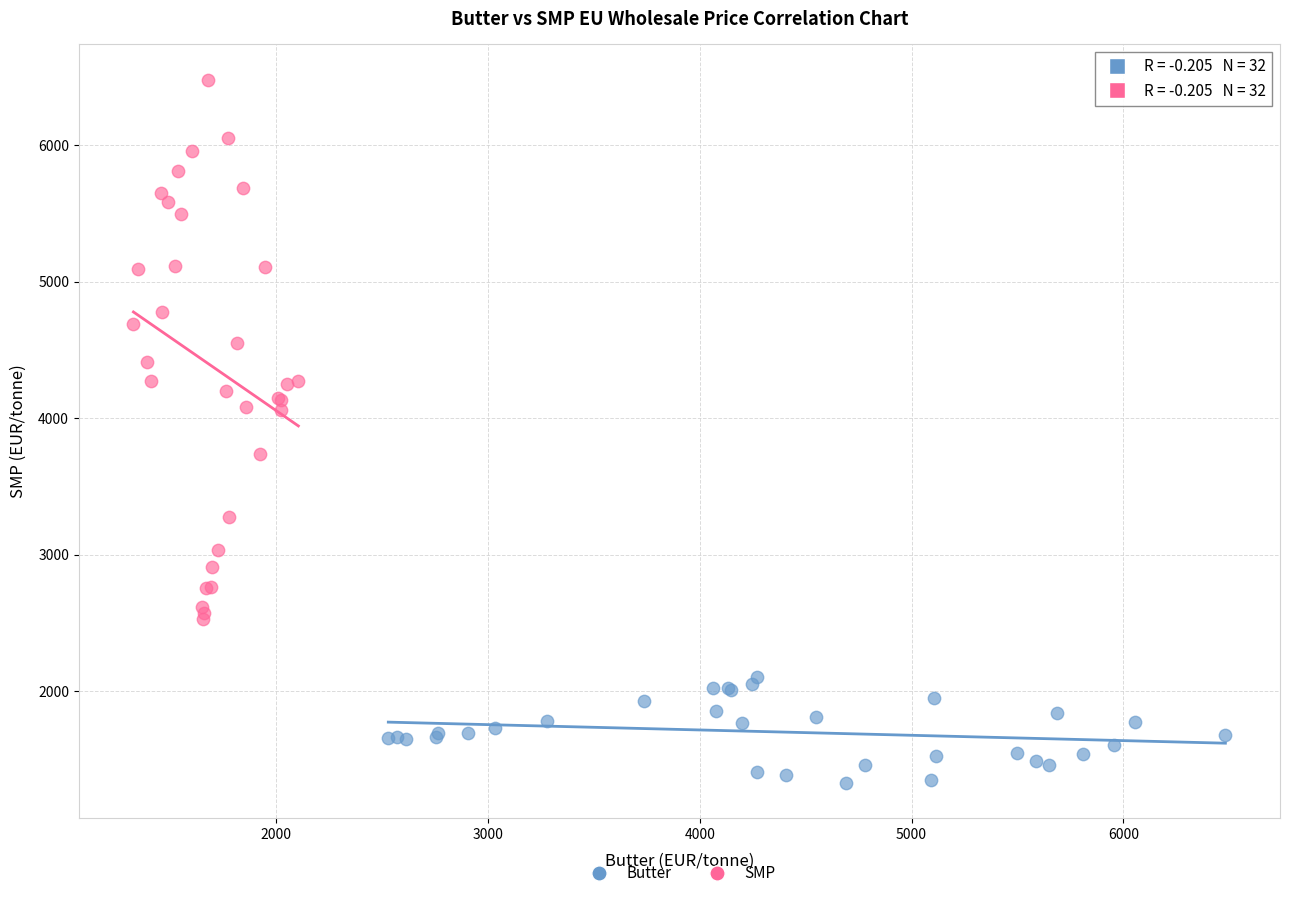

Which series has the widest spread of Y values?

SMP